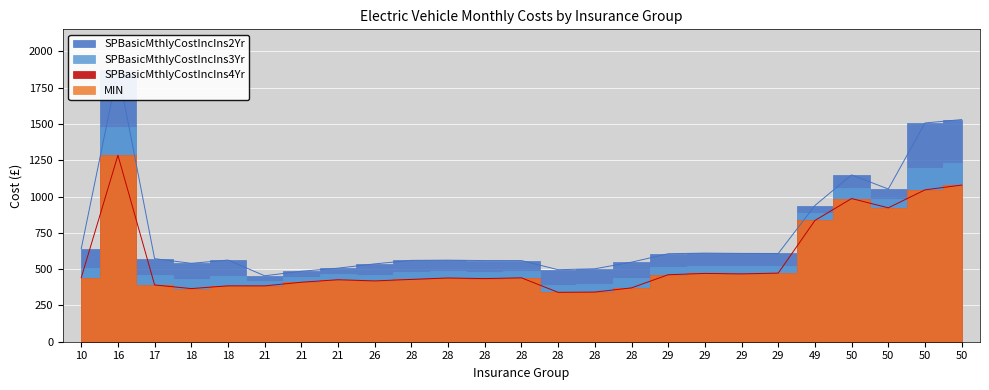

Which category has the highest value in the SPBasicMthlyCostIncIns4Yr series?

16